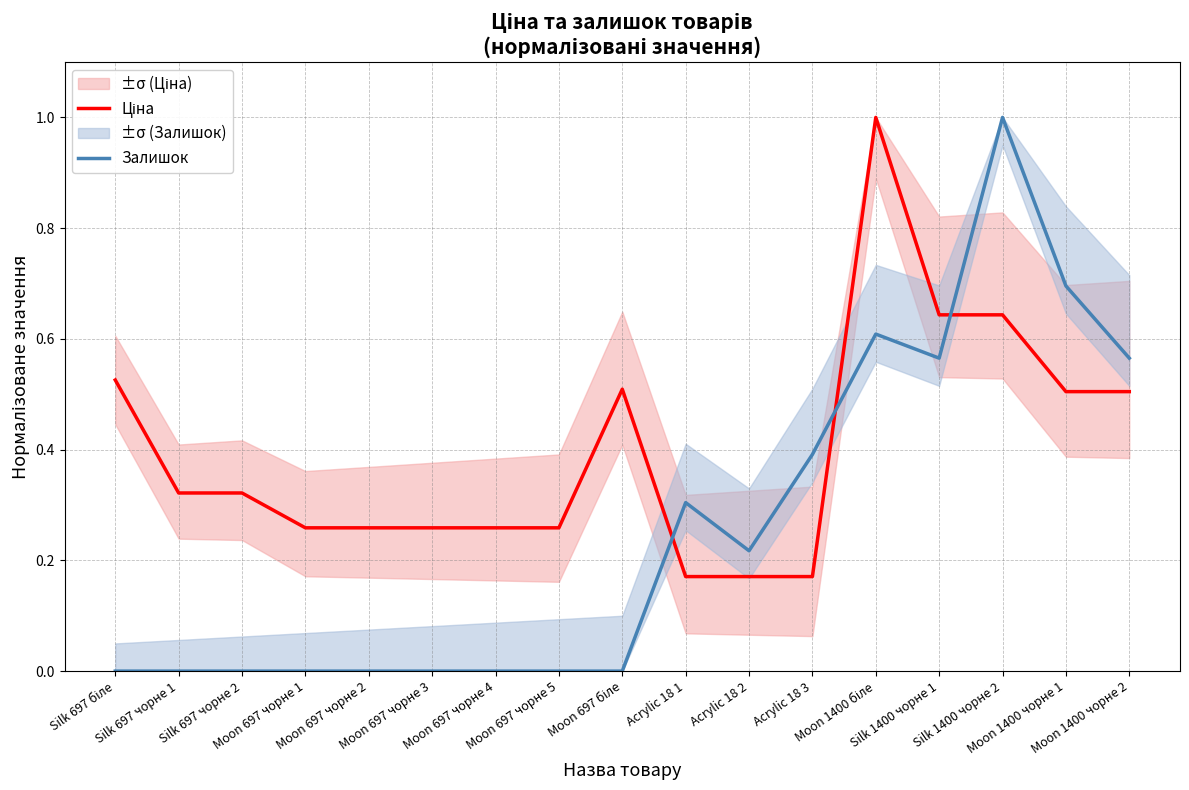

Where is the first local minimum for Залишок?

Acrylic 18 2